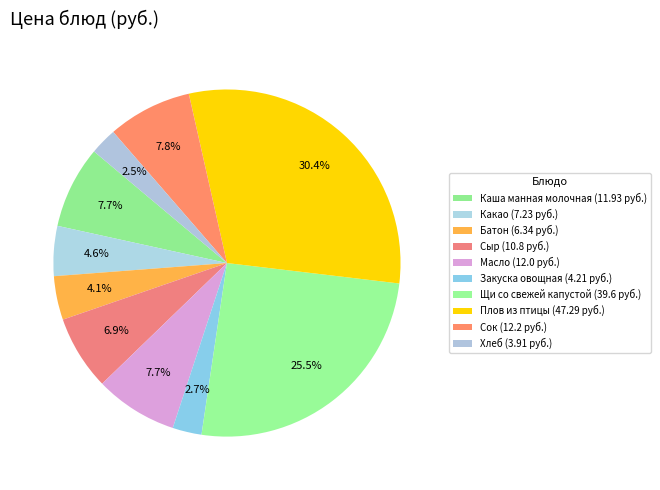

To the nearest percent, what is the combined percentage of Закуска овощная and Плов из птицы?

33%